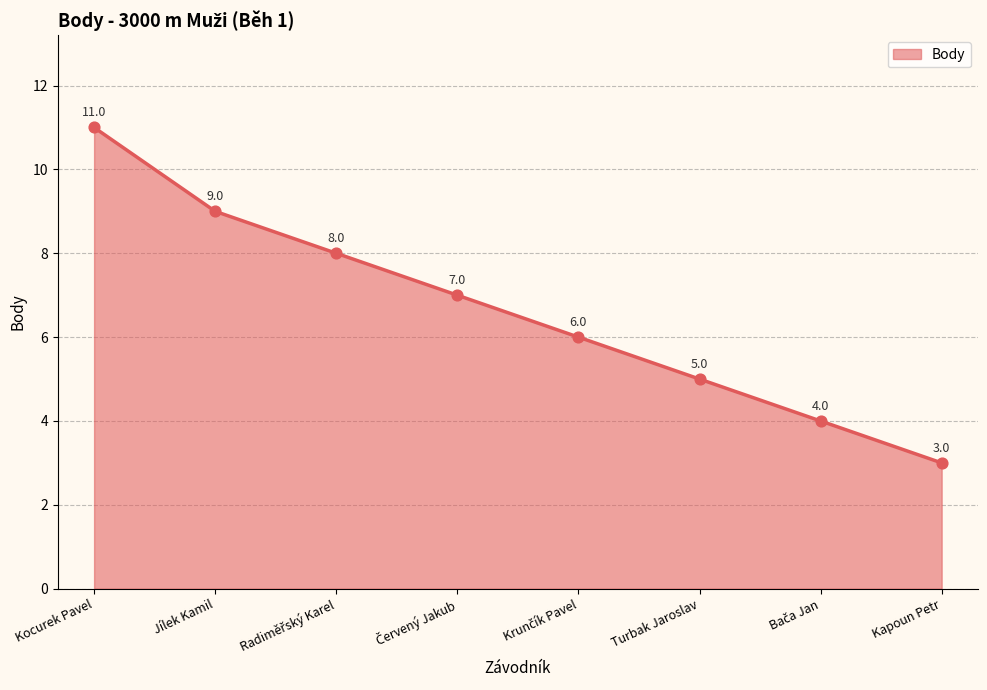

Which has a higher value, Kapoun Petr or Jílek Kamil?

Jílek Kamil